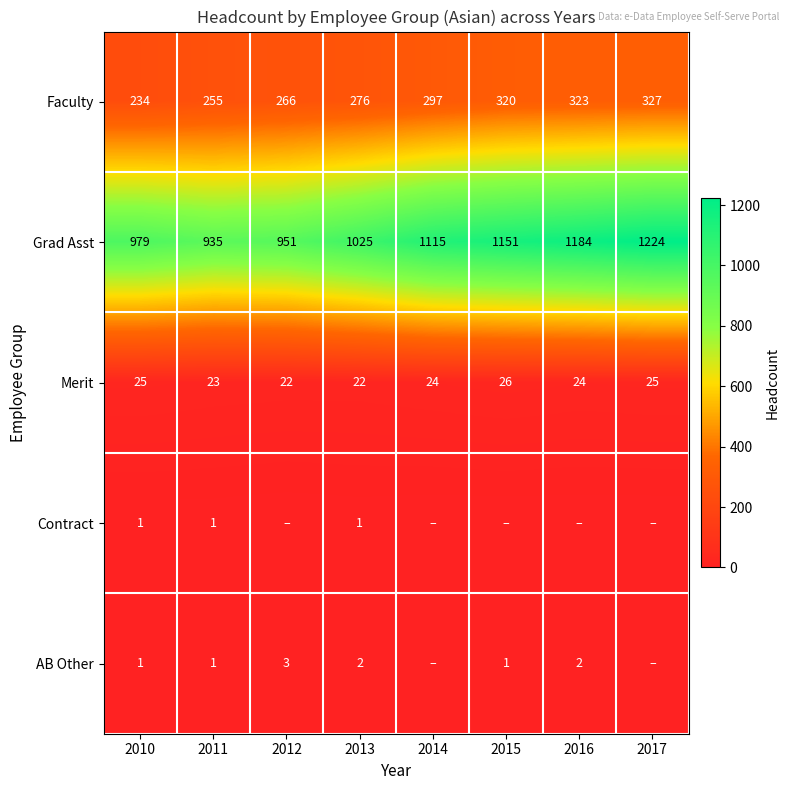

Is it true that Faculty equals 327 at 2017?

True